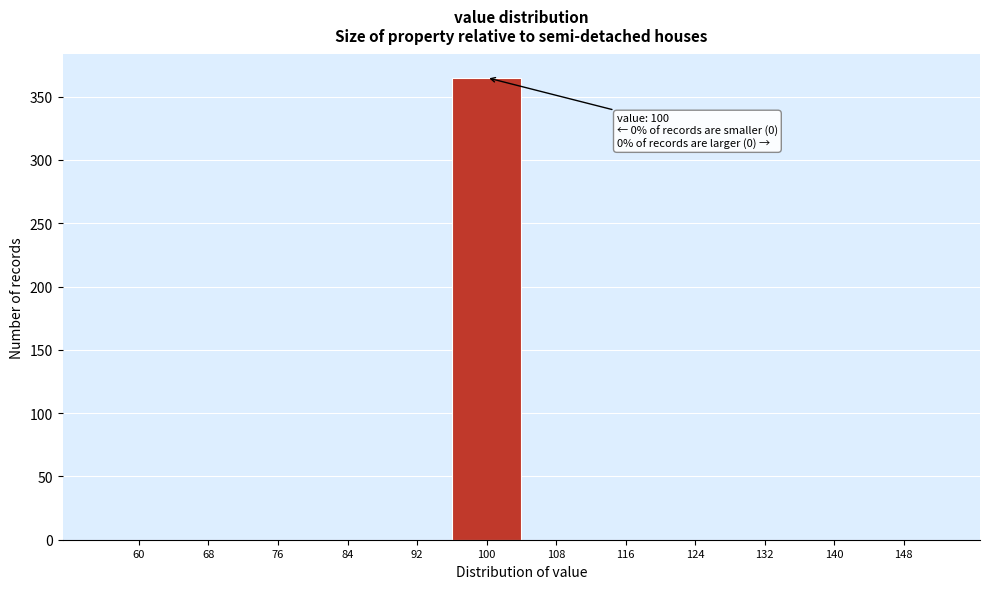

Reading left to right, transcribe all the data shown in this chart.

60=0	68=0	76=0	84=0	92=0	100=365	108=0	116=0	124=0	132=0	140=0	148=0